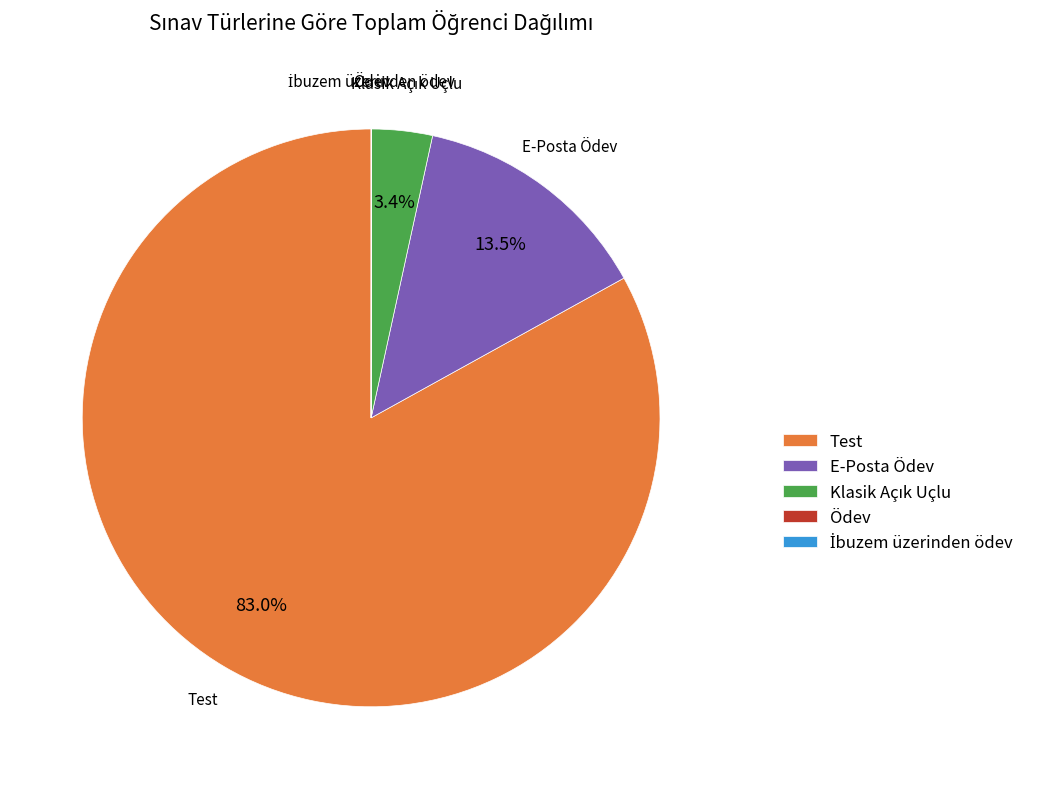

Which category has the biggest portion of the pie?

Test